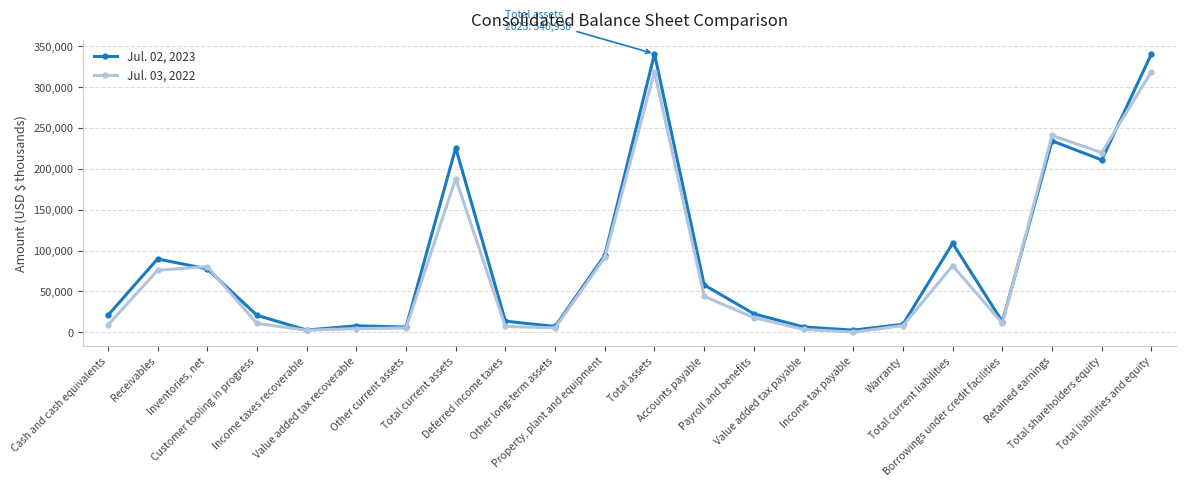

At how many categories does at least one series exceed 32865?

10